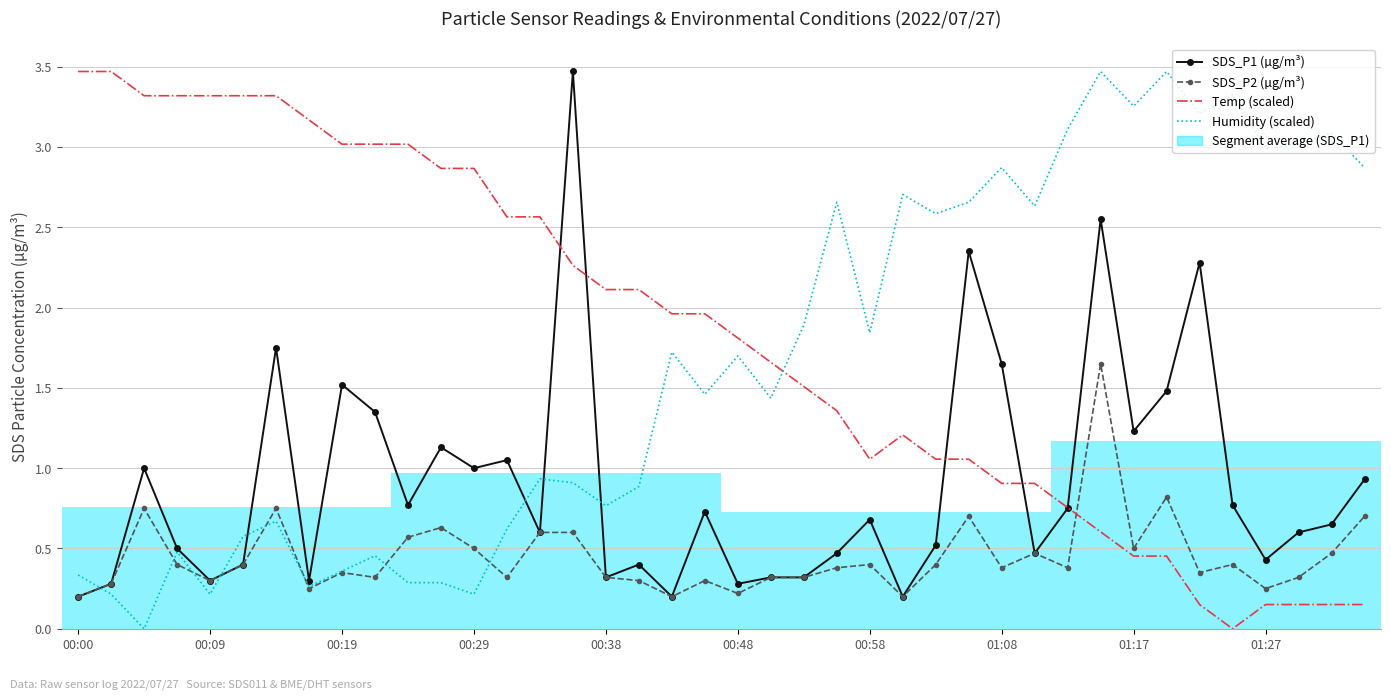

Which series has the largest total across all categories?

Temp (scaled)